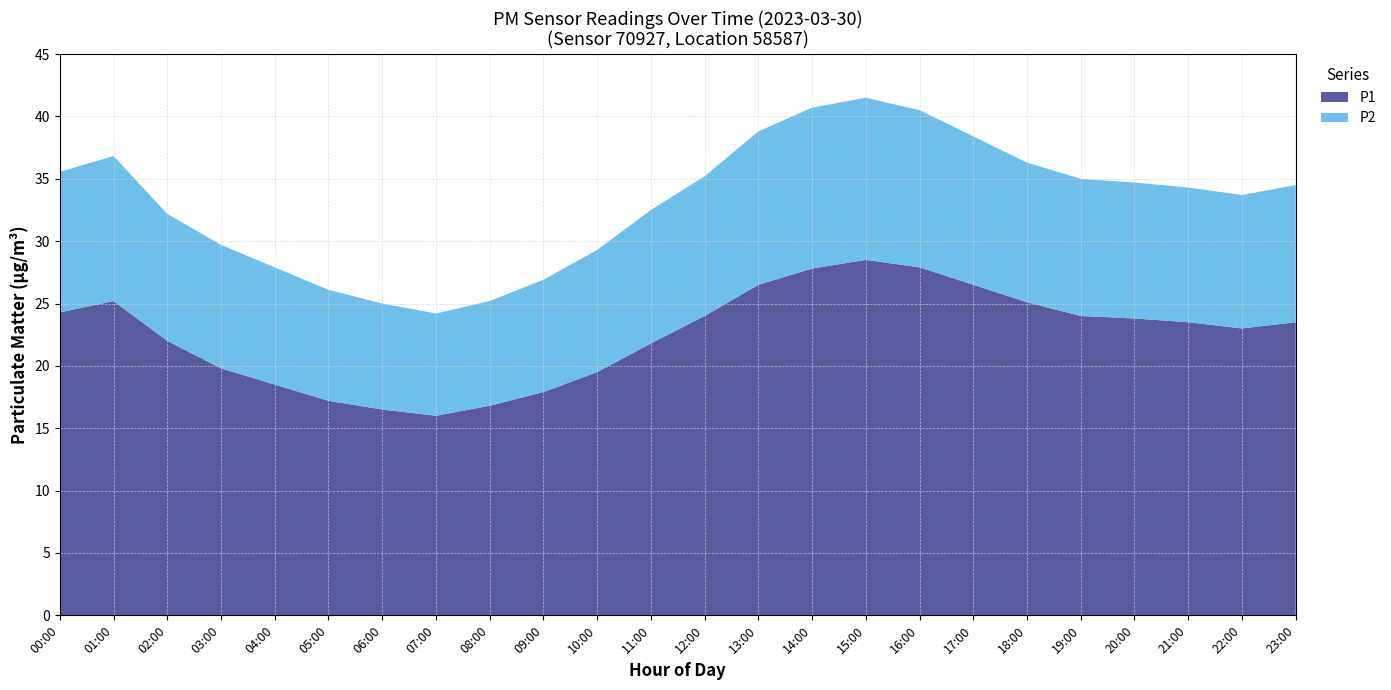

What is the maximum value for P1?

28.5